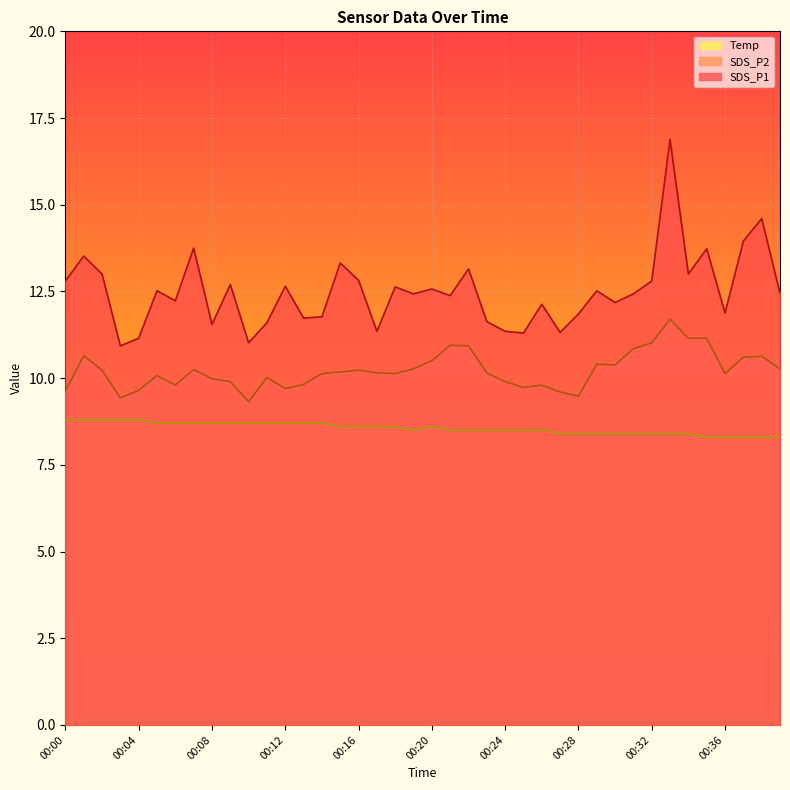

What is the sum of all SDS_P2 values?

408.9